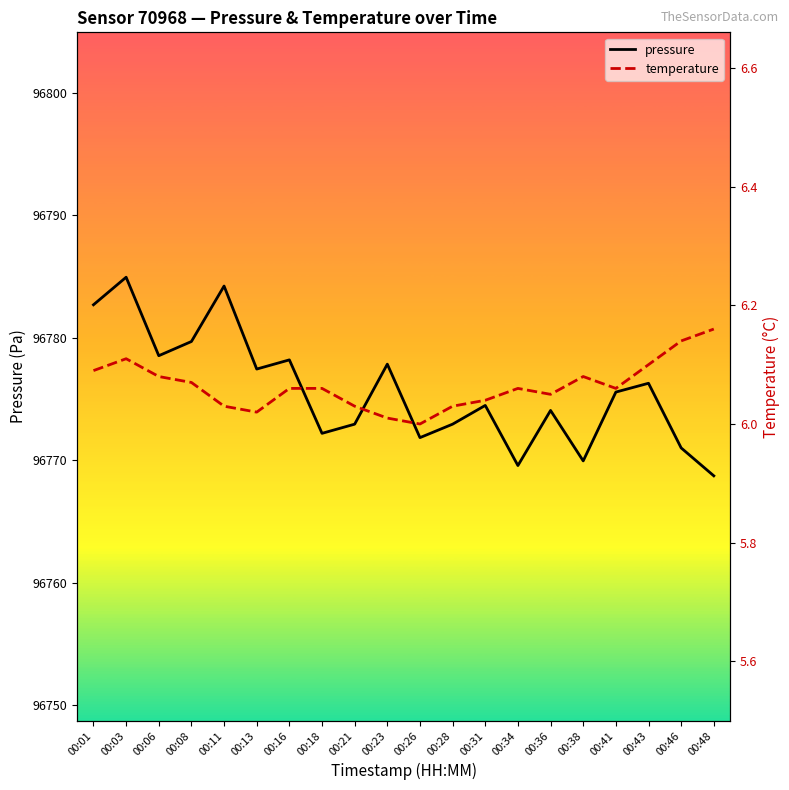

True or false: temperature and pressure cross at least once.

False